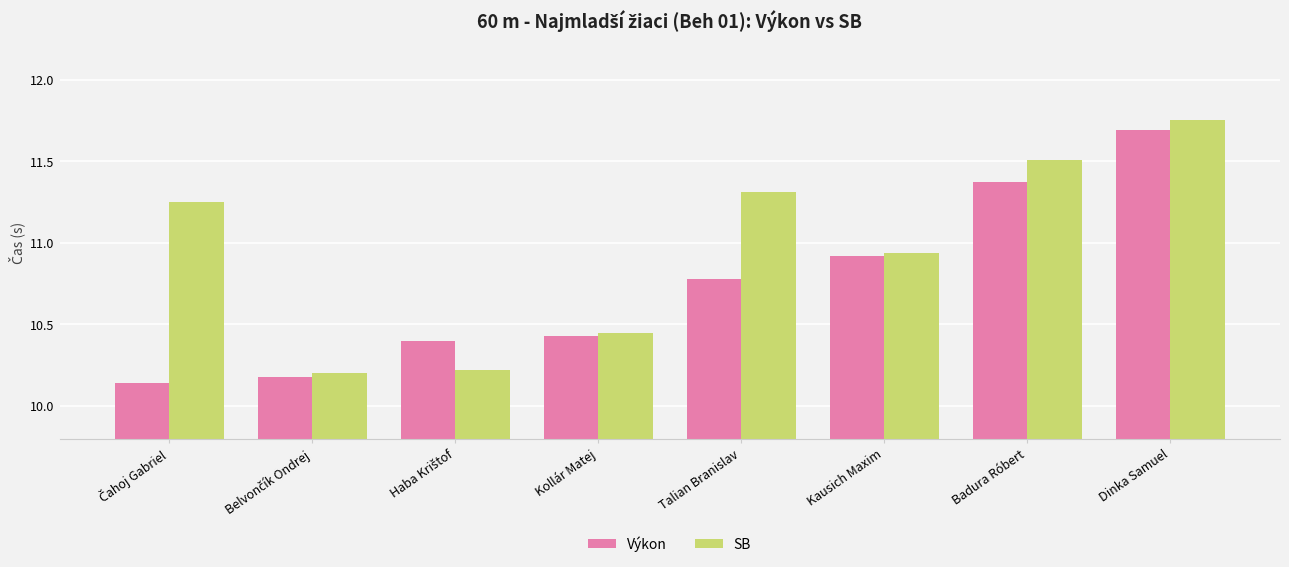

Rank the series by their average value, from lowest to highest.

Výkon, SB